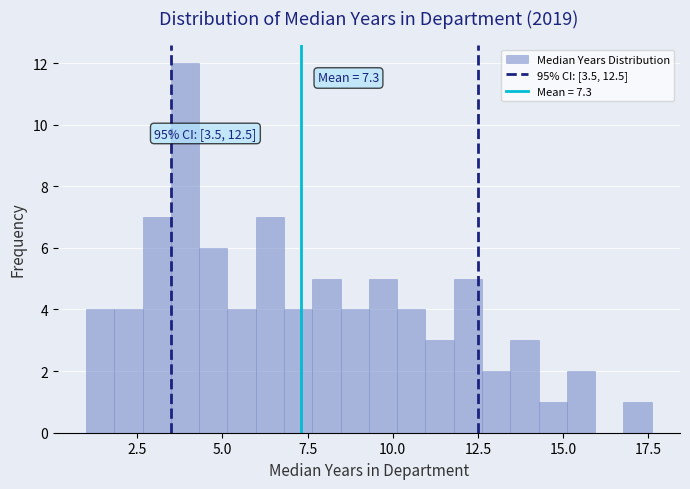

Read against the x-axis, roughly where is the centre of the tallest bar?

4.0